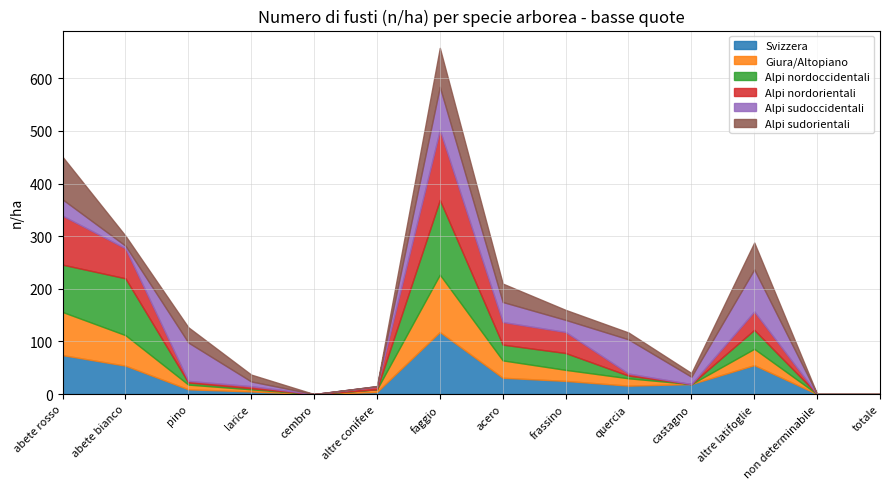

Rank the categories by Alpi nordorientali value from lowest to highest.

cembro, castagno, non determinabile, totale, pino, larice, quercia, altre conifere, altre latifoglie, frassino, acero, abete bianco, abete rosso, faggio